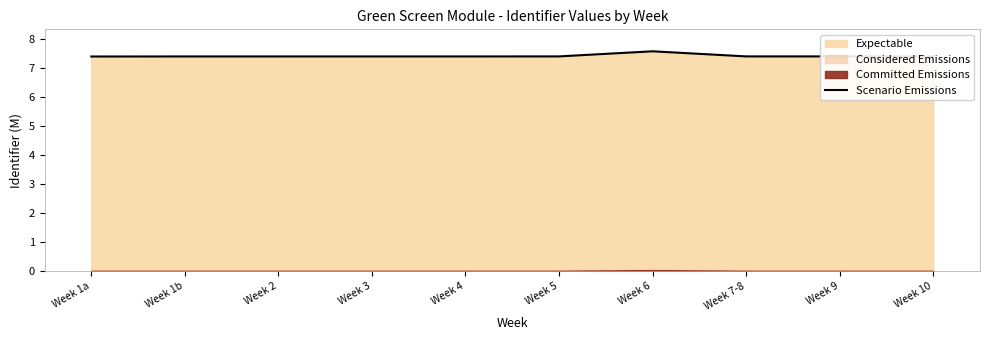

What is the difference between the maximum and minimum values?

0.2